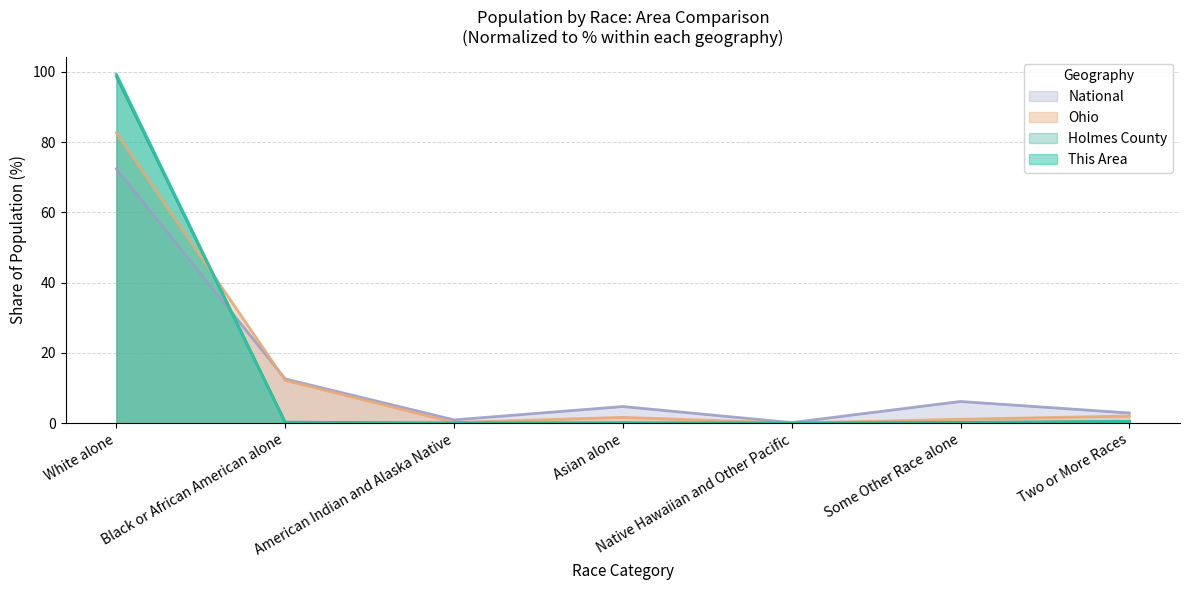

Does the chart display data point markers on the line(s)?

No